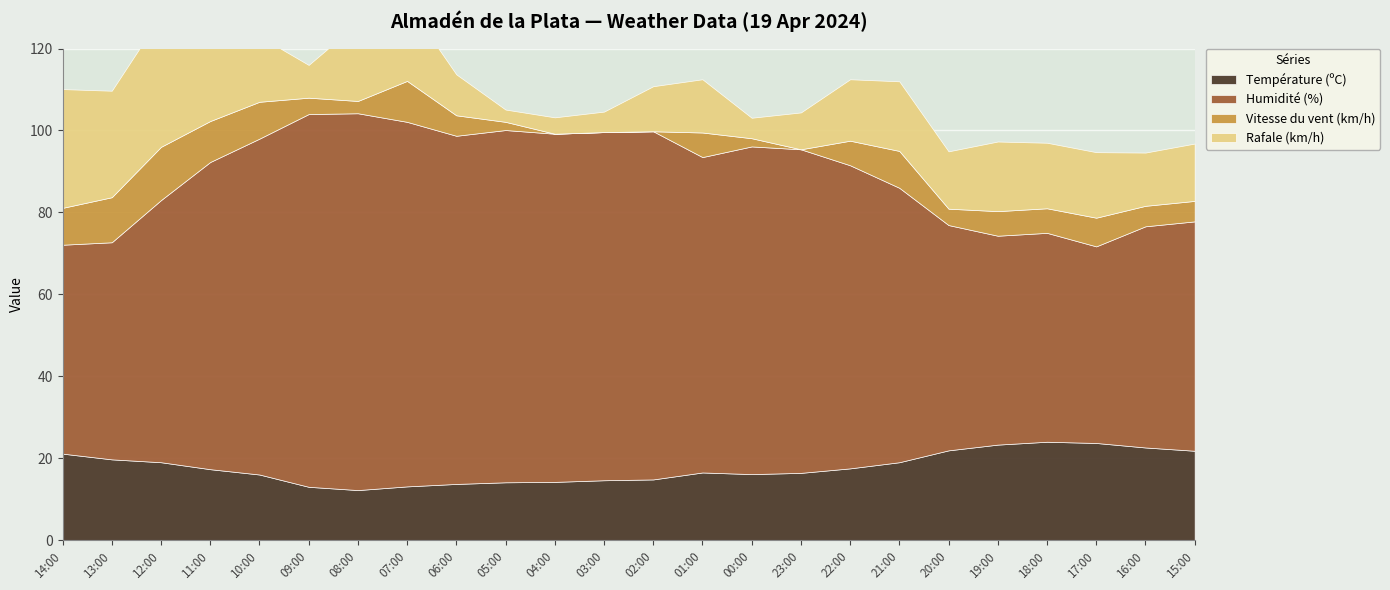

Reading right to left, transcribe all the data shown in this chart.

Température (ºC): 21.8	22.6	23.7	24.0	23.3	21.9	19.0	17.5	16.4	16.1	16.5	14.8	14.6	14.2	14.1	13.7	13.1	12.2	13.0	16.0	17.3	19.0	19.7	21.1
Humidité (%): 56.0	54.0	48.0	51.0	51.0	55.0	67.0	74.0	79.0	80.0	77.0	85.0	85.0	85.0	86.0	85.0	89.0	92.0	91.0	82.0	75.0	64.0	53.0	51.0
Vitesse du vent (km/h): 5.0	5.0	7.0	6.0	6.0	4.0	9.0	6.0	0.0	2.0	6.0	0.0	0.0	0.0	2.0	5.0	10.0	3.0	4.0	9.0	10.0	13.0	11.0	9.0
Rafale (km/h): 14.0	13.0	16.0	16.0	17.0	14.0	17.0	15.0	9.0	5.0	13.0	11.0	5.0	4.0	3.0	10.0	19.0	19.0	8.0	16.0	22.0	32.0	26.0	29.0